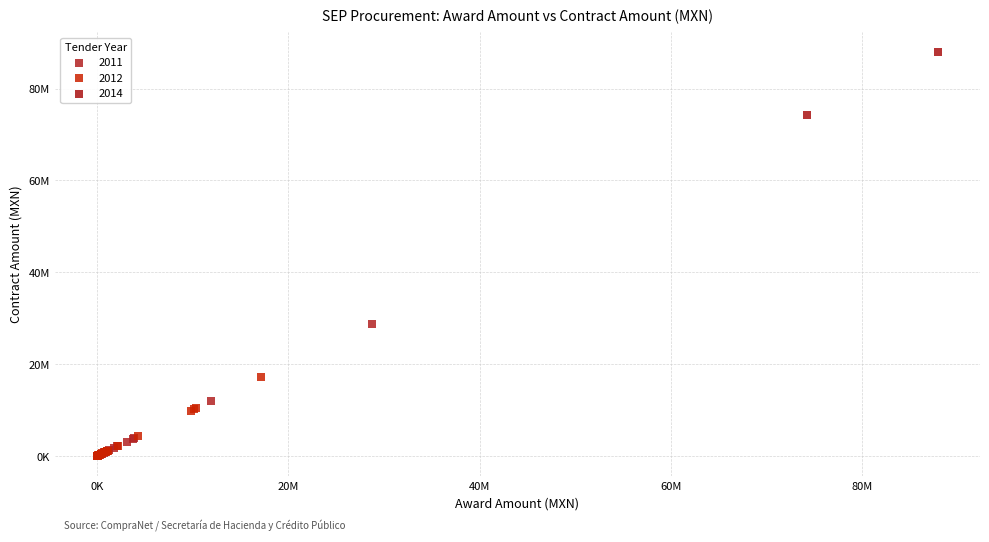

What are all the series names shown in the legend?

2011, 2012, 2014